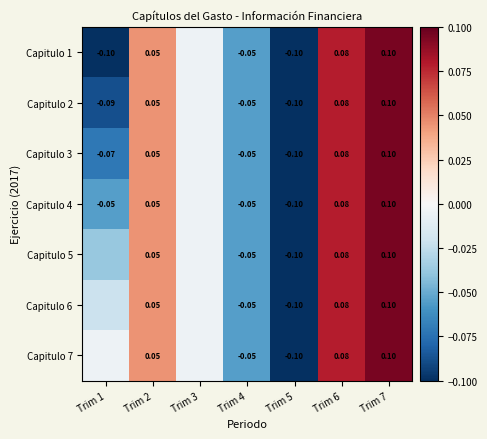

Is the value of Capitulo 1 at Trim 5 greater than the value of Capitulo 5 at Trim 6?

No